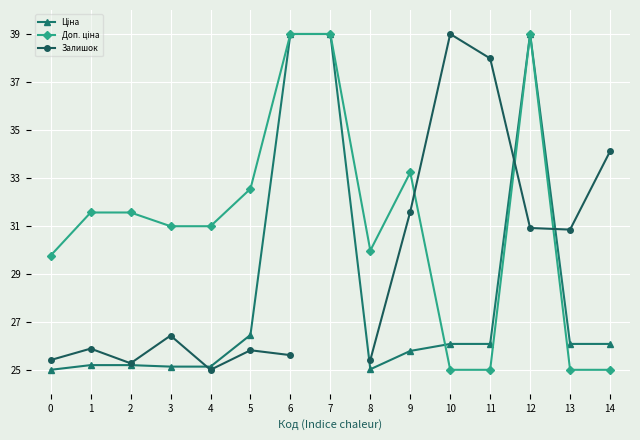

Is it true that Ціна equals 12.4 at 14?

False